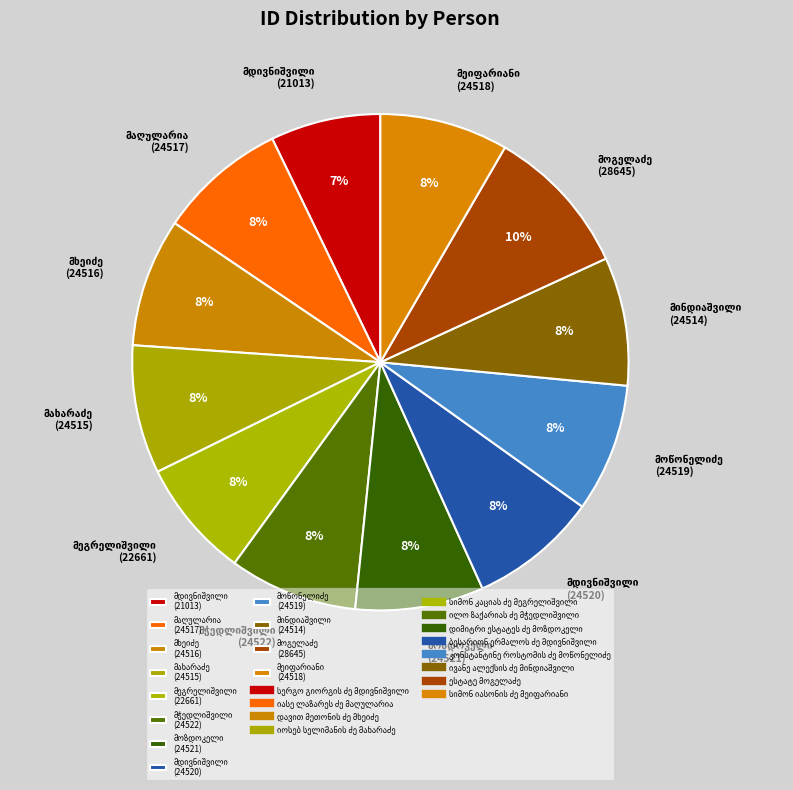

Is there any slice that represents more than half of the pie?

No